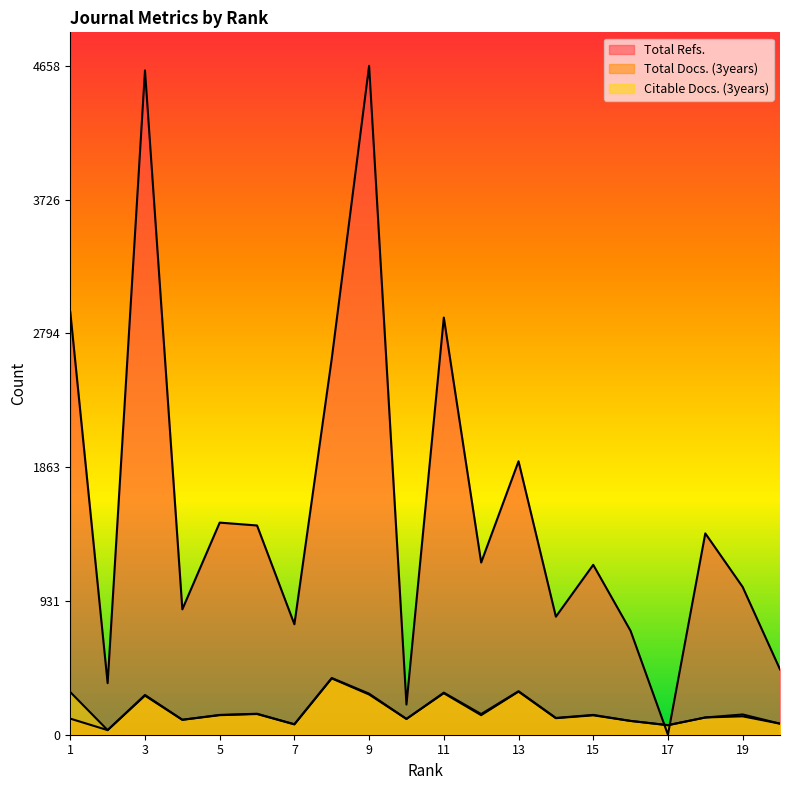

Which series changed the most between 12 and 19?

Total Refs.